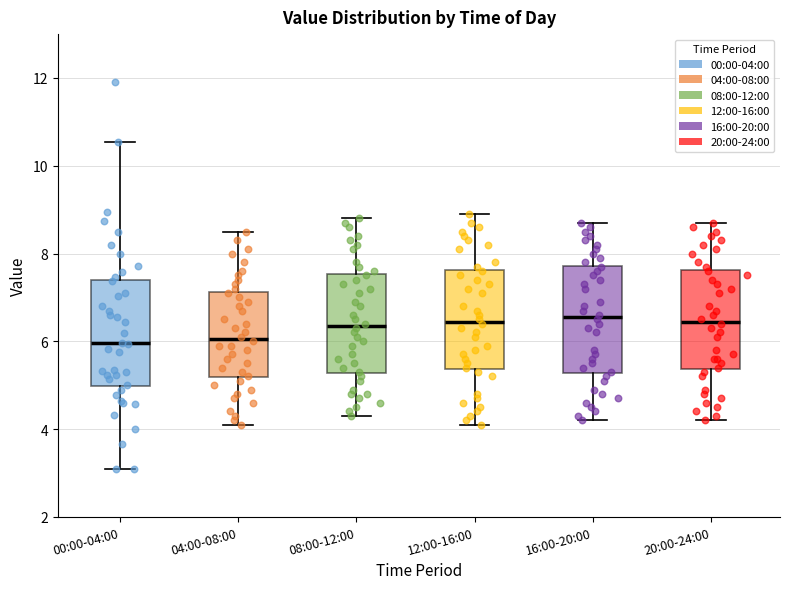

Where is the upper edge of the box for 12:00-16:00 on the y-axis? The values are not printed on the chart, so give them approximately, as read against the axis.

7.6